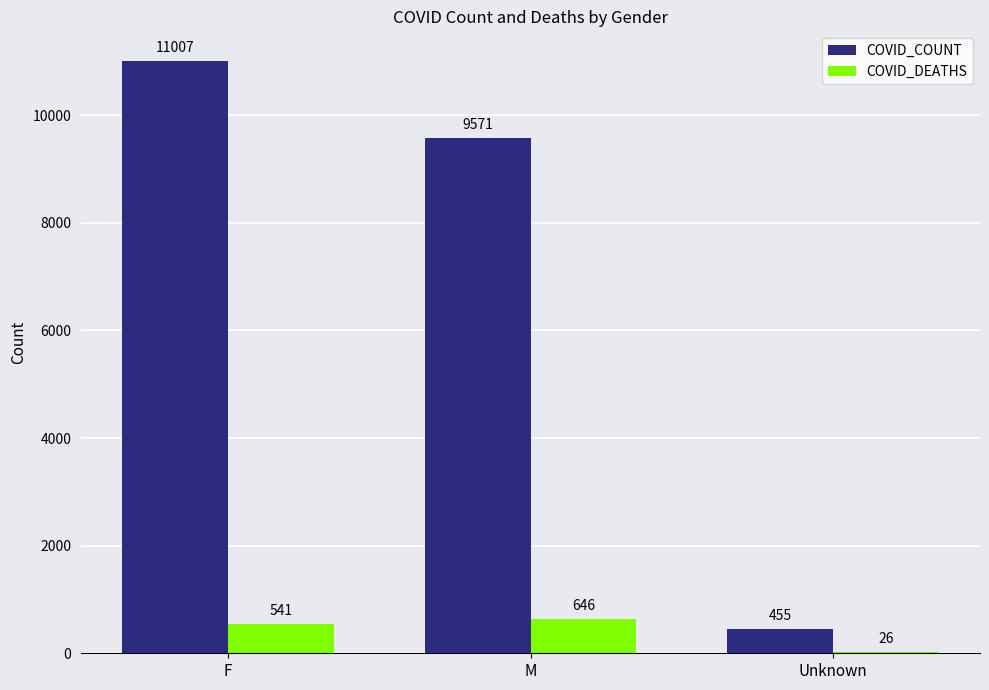

Between M and Unknown, which series saw the biggest shift?

COVID_COUNT